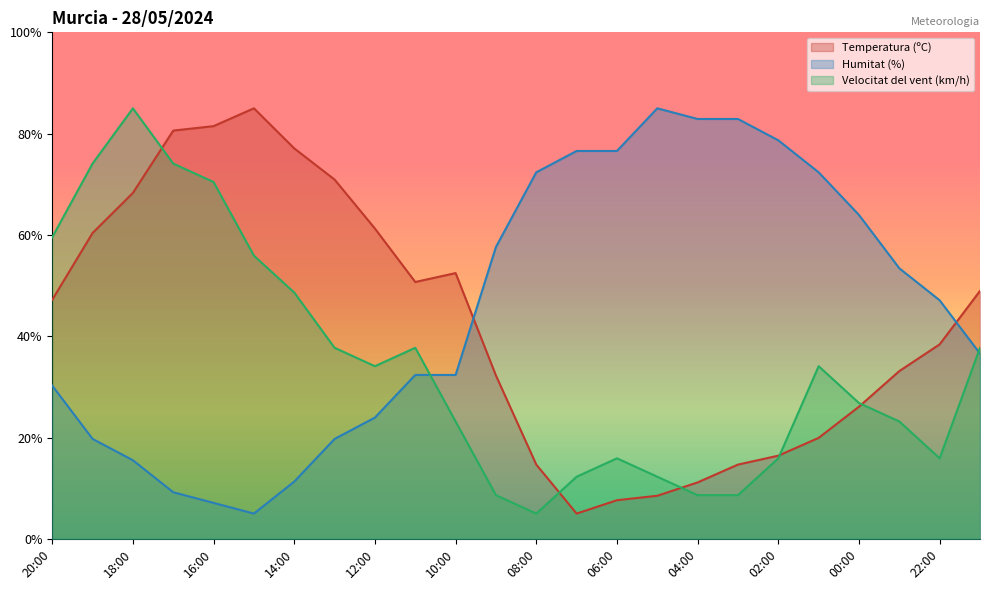

In Humitat (%), how many points are lower than both neighbors (excluding endpoints)?

1